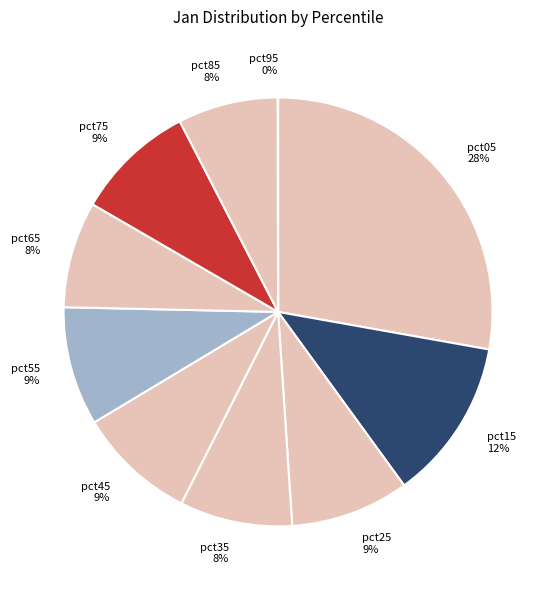

Is the sum of pct05 and pct15 greater than half?

No